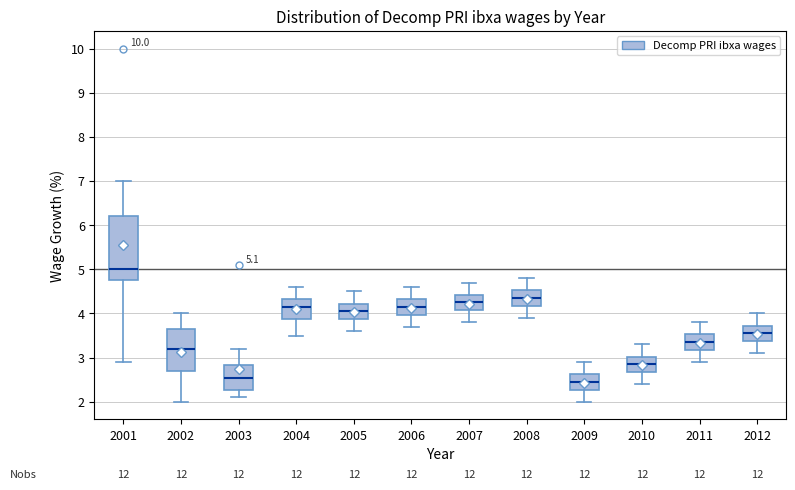

Which box has the highest median line?

2001